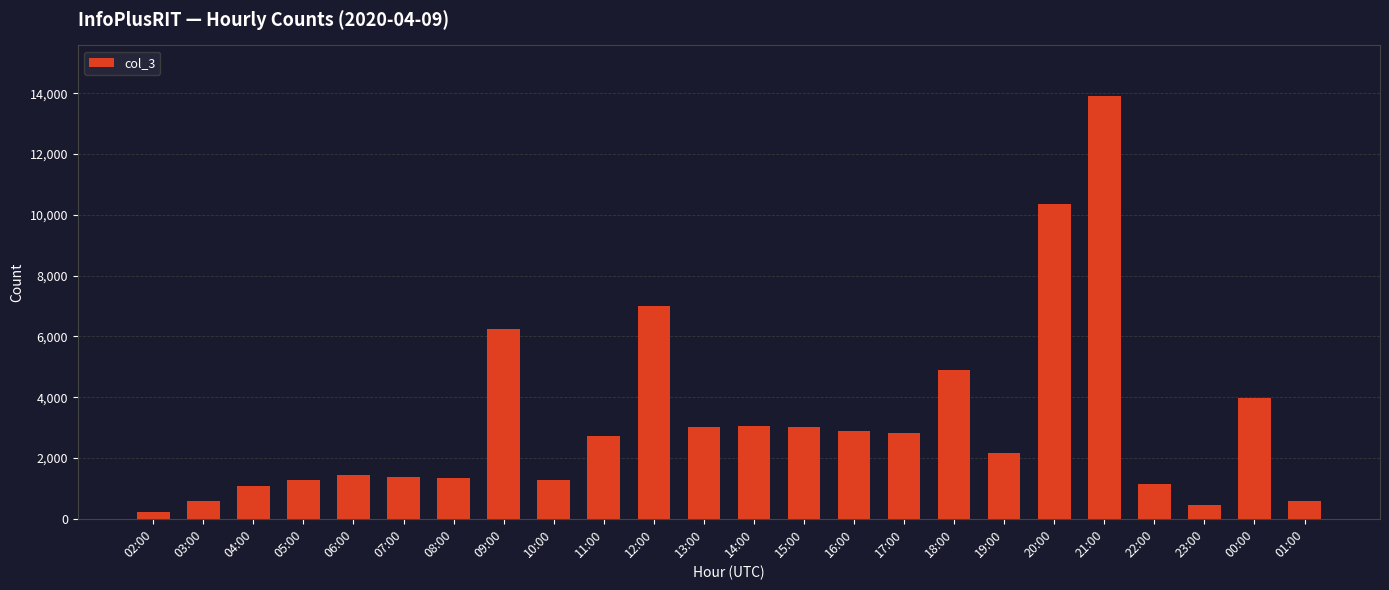

What is the label of the 21st bar from the right?

05:00